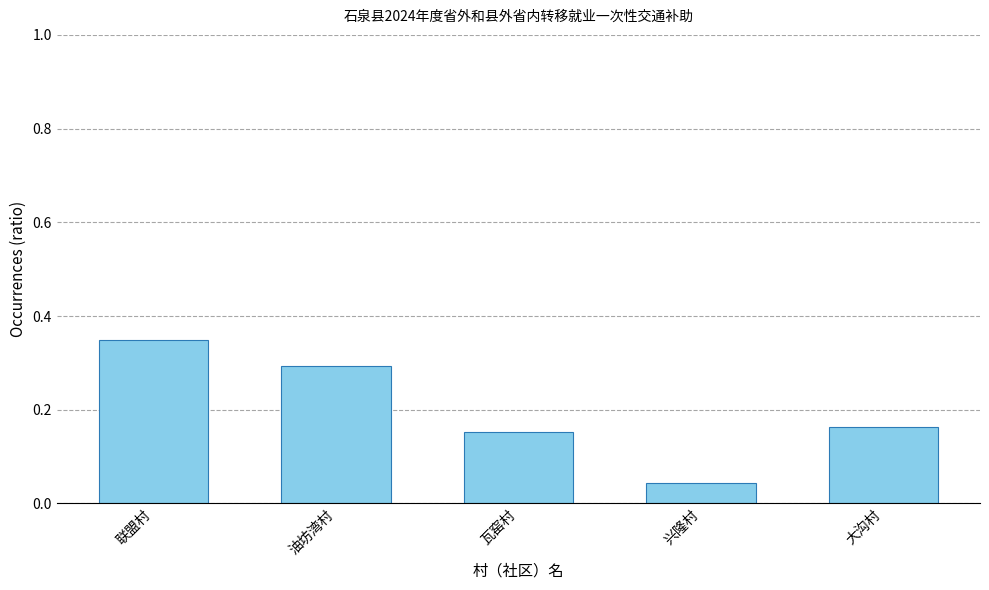

True or false: the data shows 0.0 at 大沟村.

False